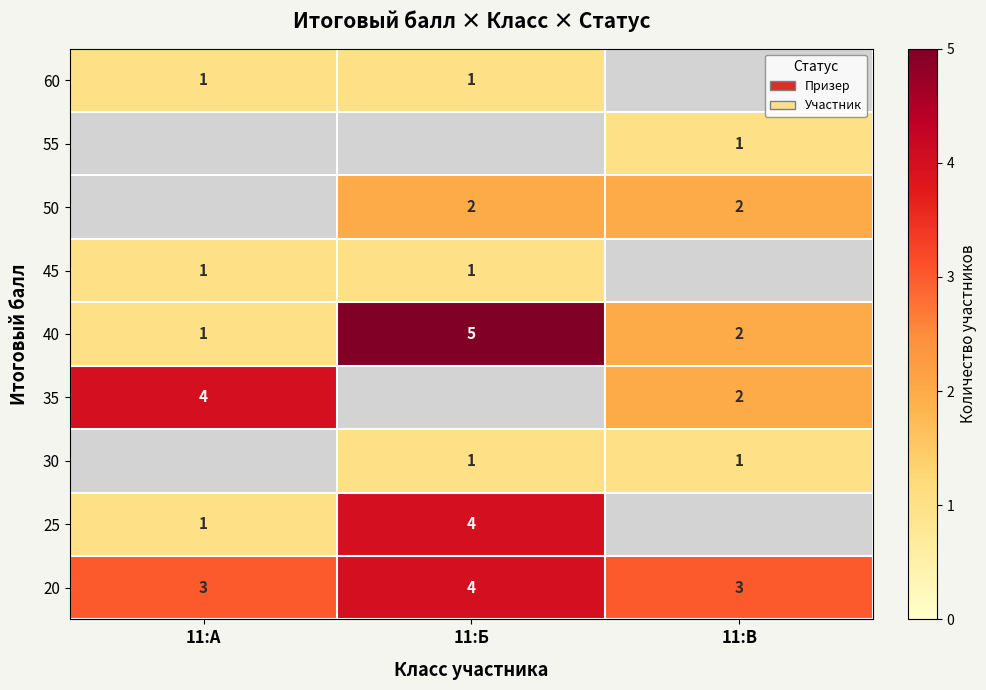

List the labels in order of 40 value, smallest first.

11:А, 11:В, 11:Б